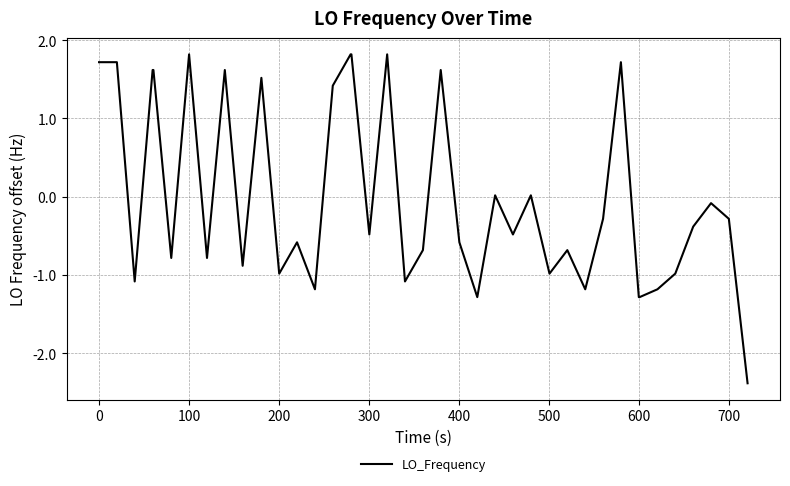

What is the greatest value displayed?

1.8